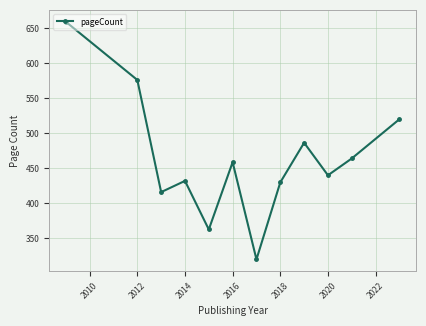

What is the minimum value shown in the chart?

320.0